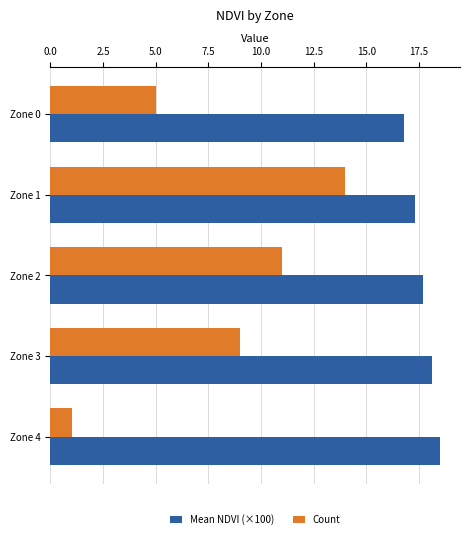

What is the approximate value of Mean NDVI (×100) at Zone 0?

16.8